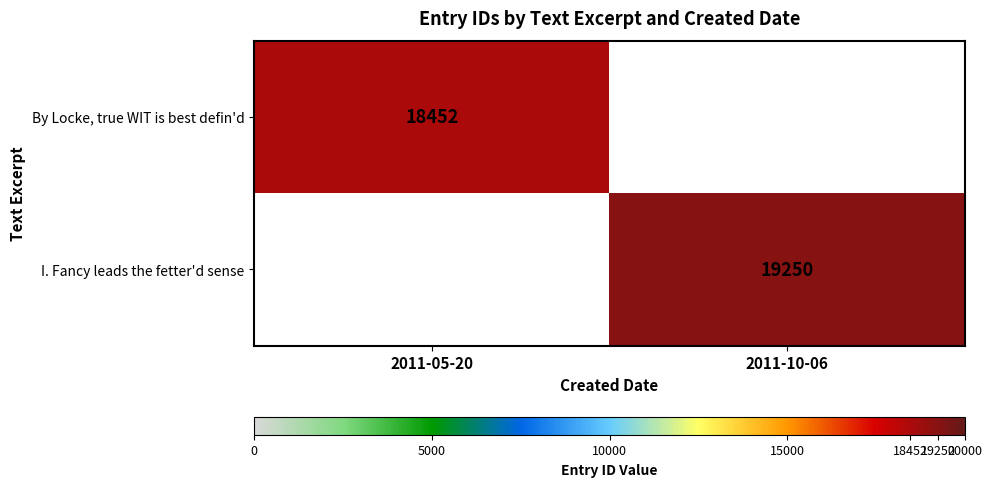

What is the total value across all series at 2011-10-06?

19250